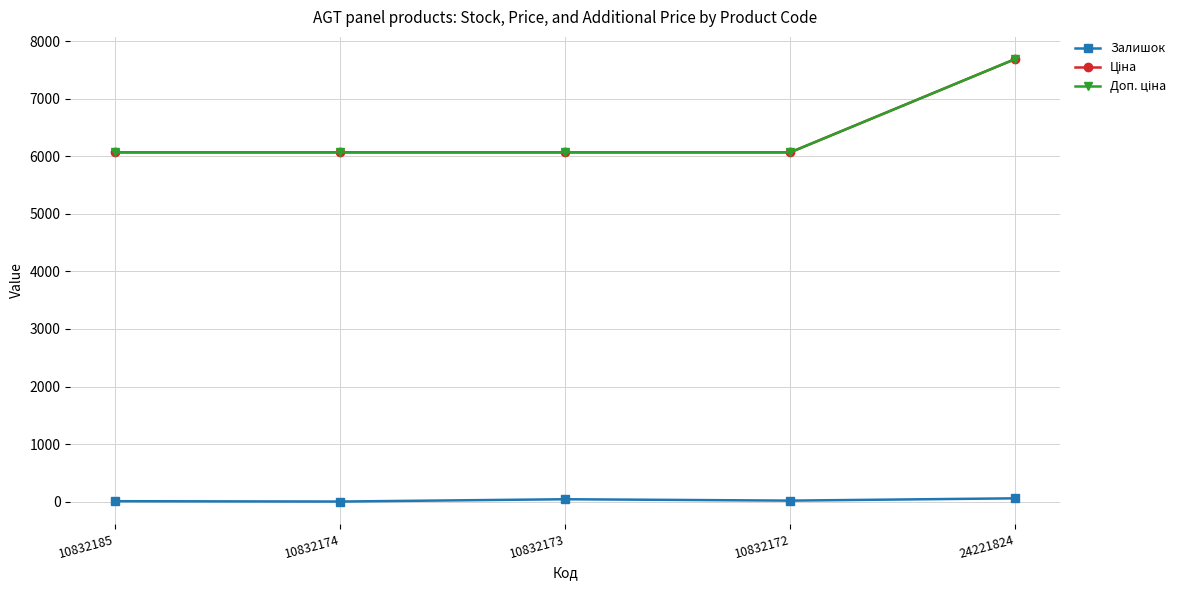

At which label does Залишок first exceed 18?

10832173